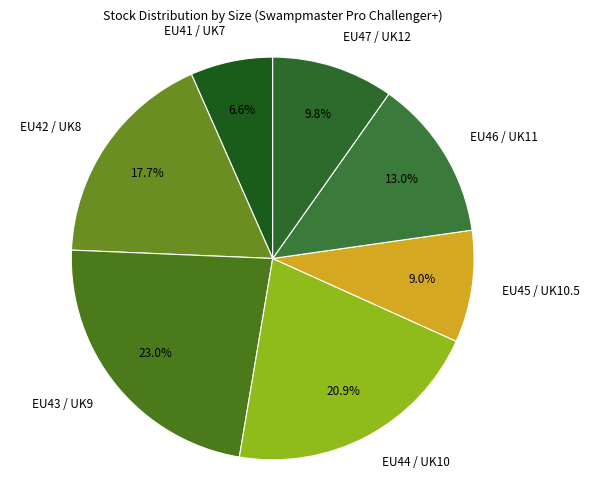

What is the ratio of the value at EU42 / UK8 to the value at EU46 / UK11?

1.4